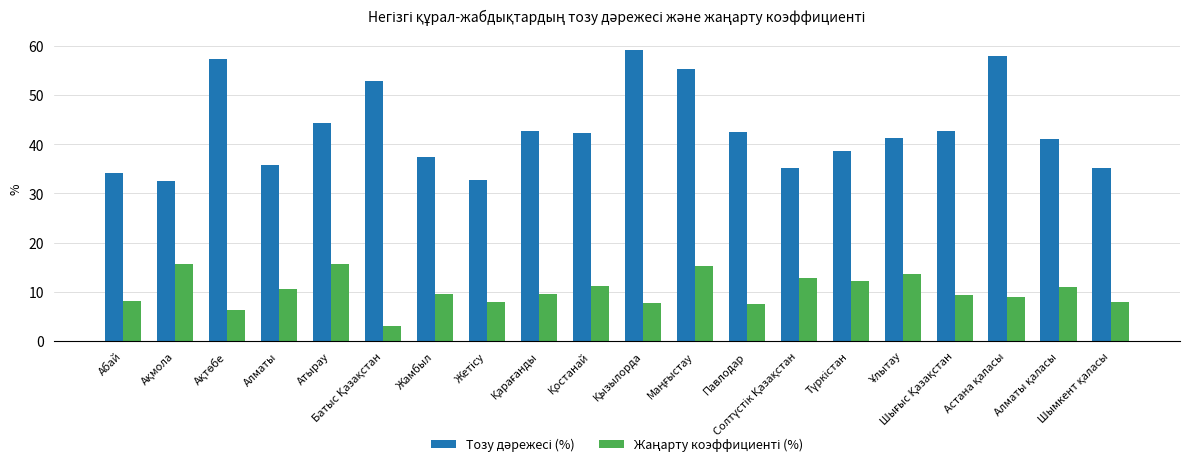

What is the greatest value displayed?

59.2